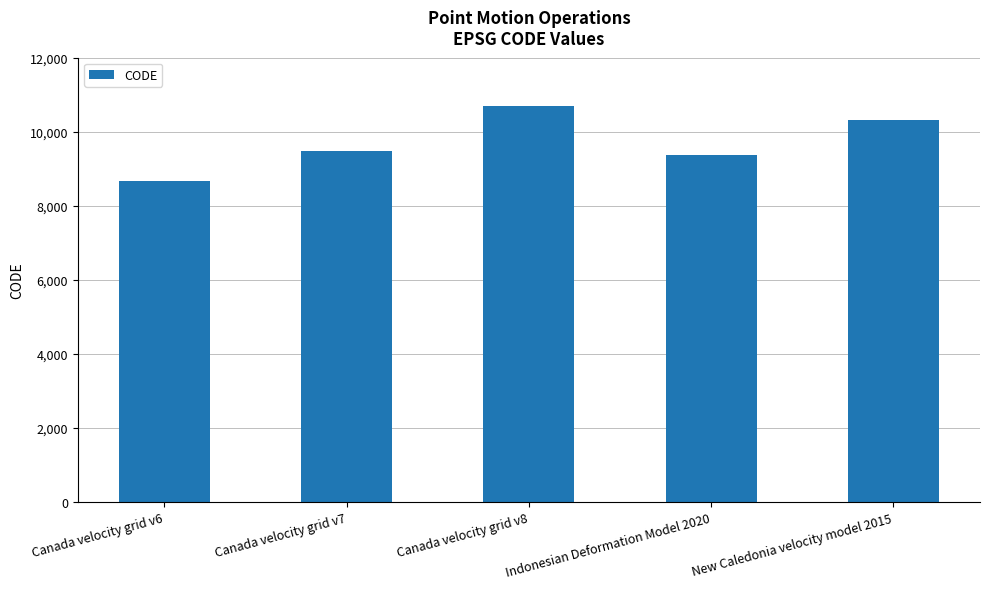

At which category does the chart reach its minimum across all series?

Canada velocity grid v6